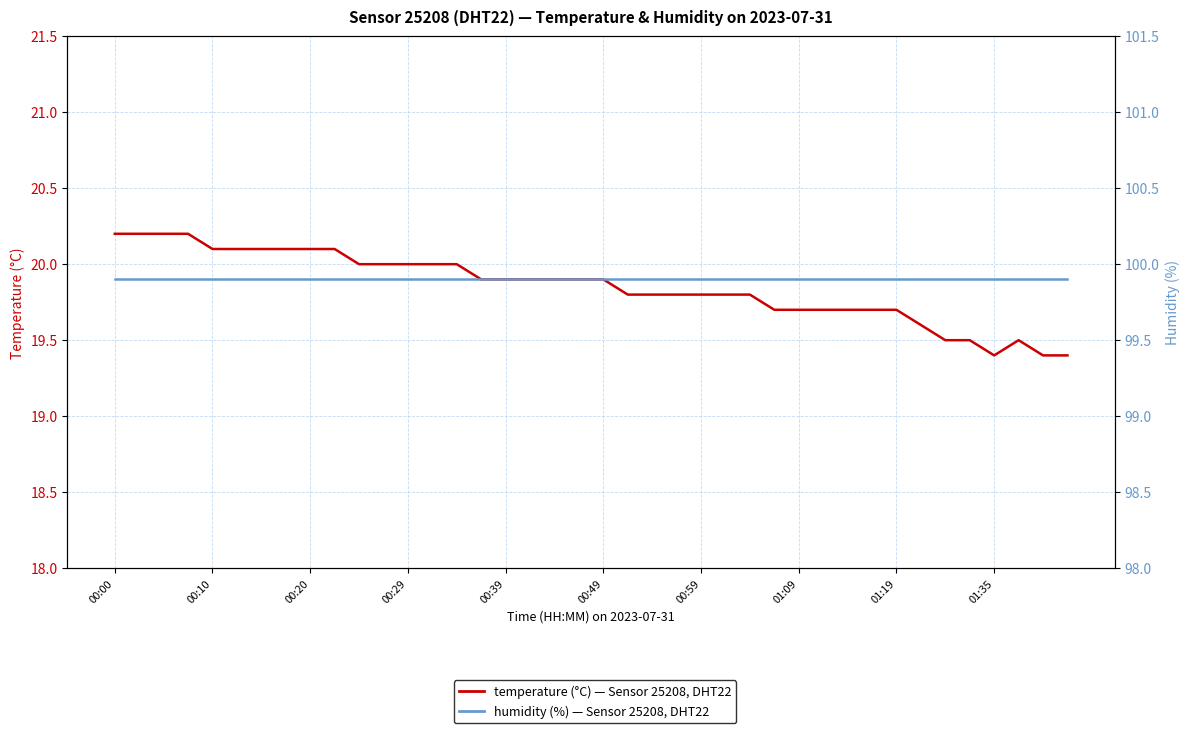

What is the label of the 39th point from the right?

00:10